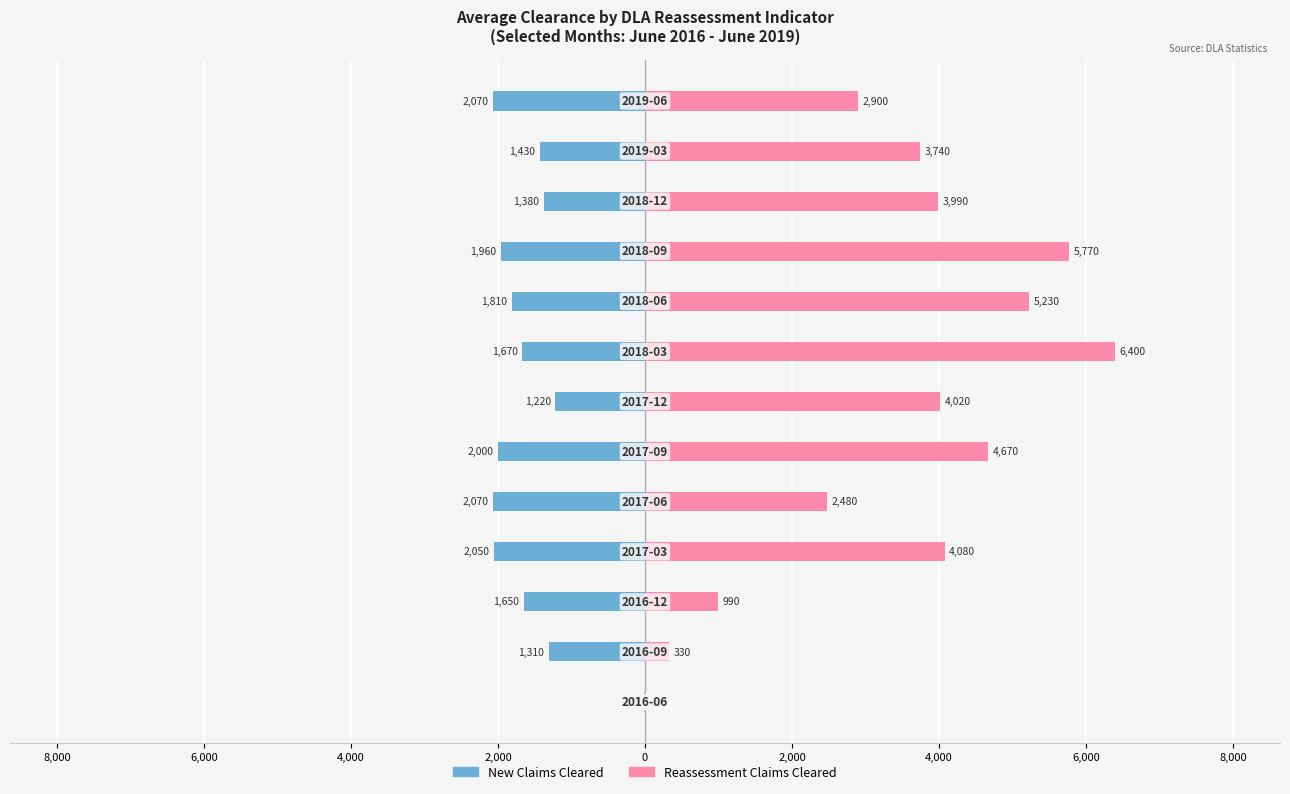

What is the difference between the maximum and minimum values in the New Claims Cleared series?

2050